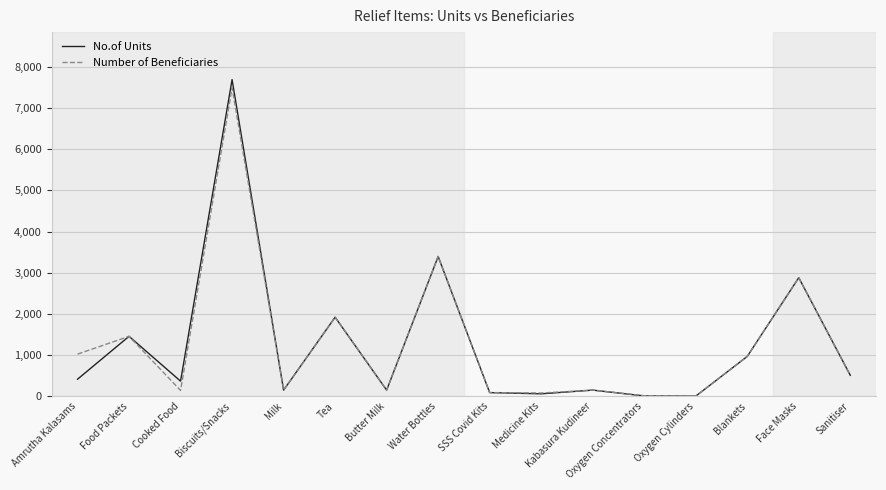

Which category has the highest value across all series?

Biscuits/Snacks